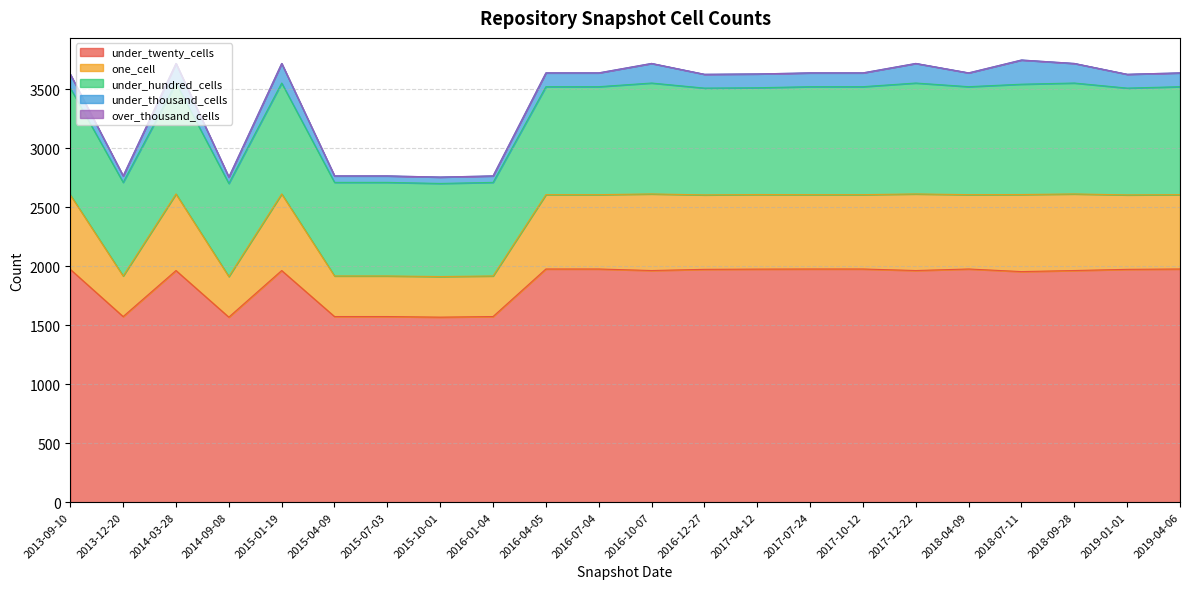

True or false: one_cell and under_twenty_cells cross at least once.

False